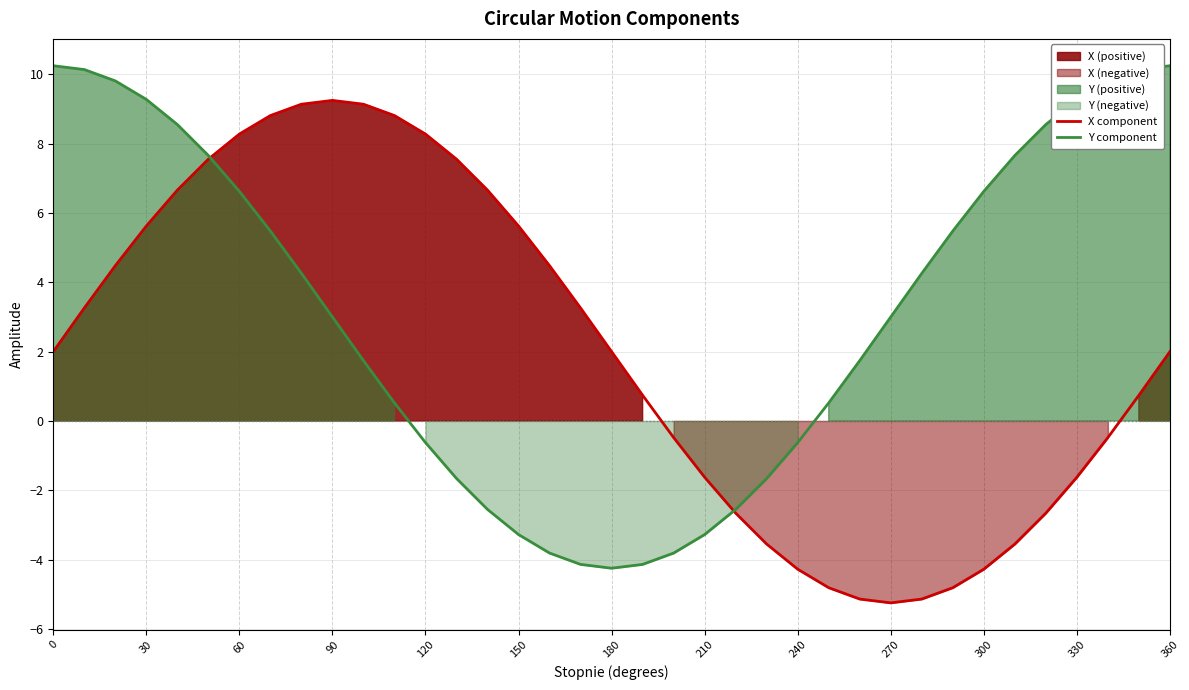

What is the maximum value shown in the chart?

10.2